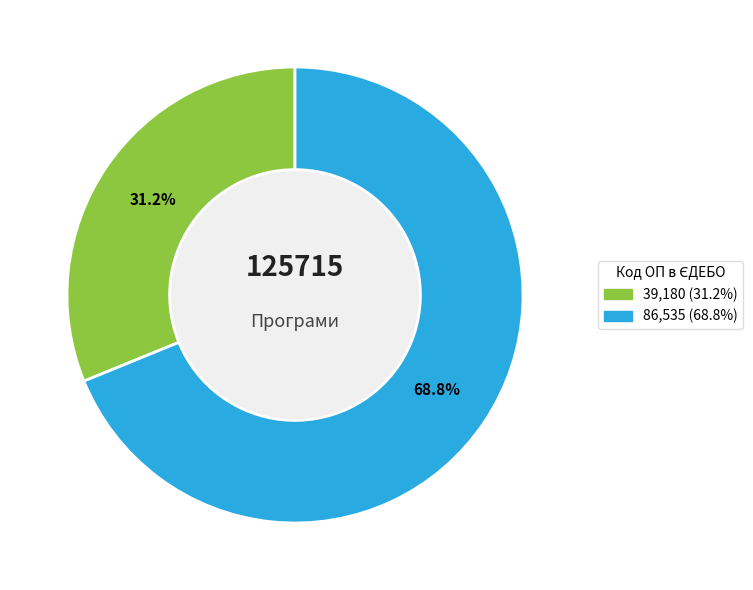

Does any single category account for the majority?

Yes